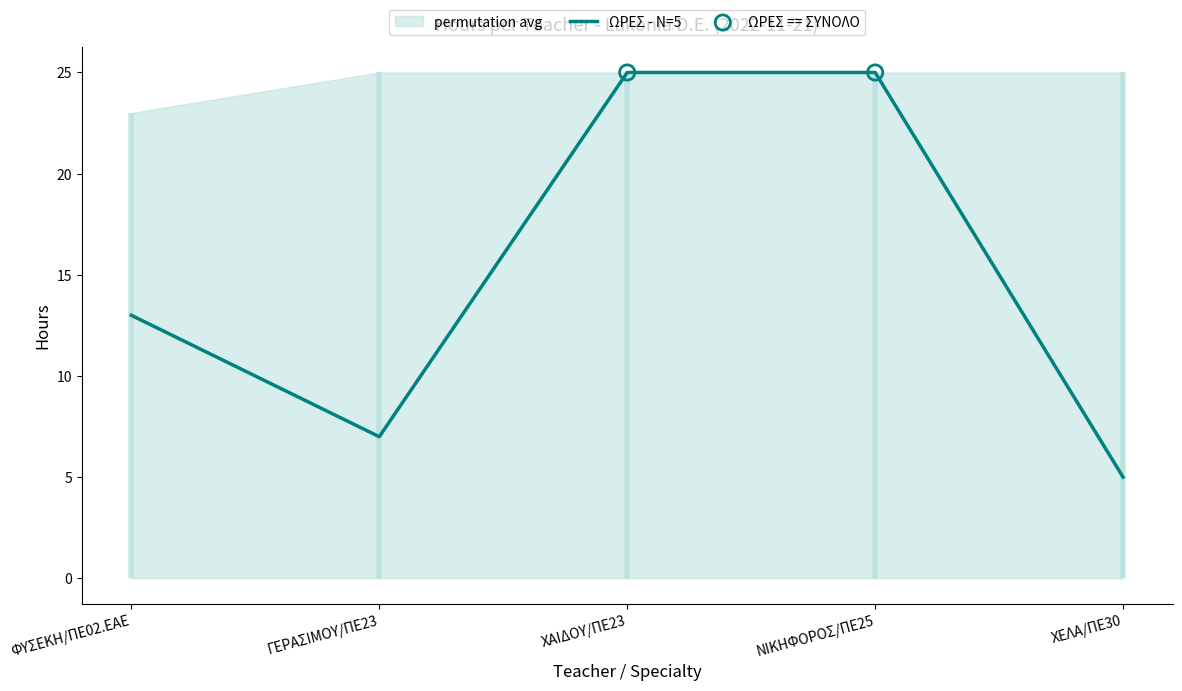

Approximately how many times larger is the value at ΓΕΡΑΣΙΜΟΥ/ΠΕ23 compared to ΧΕΛΑ/ΠΕ30?

1.4